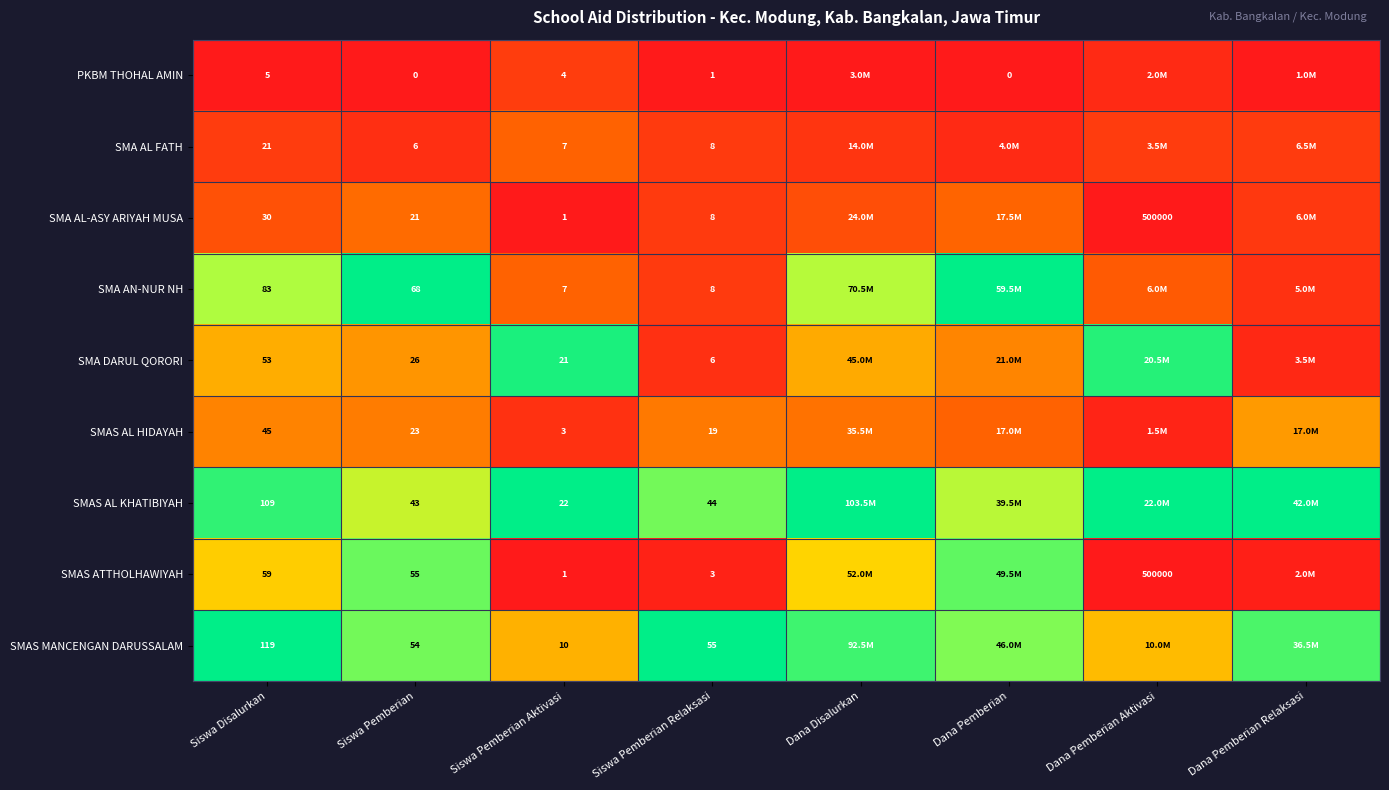

Is the value of PKBM THOHAL AMIN at Dana Pemberian greater than the value of SMA AN-NUR NH at Siswa Disalurkan?

No